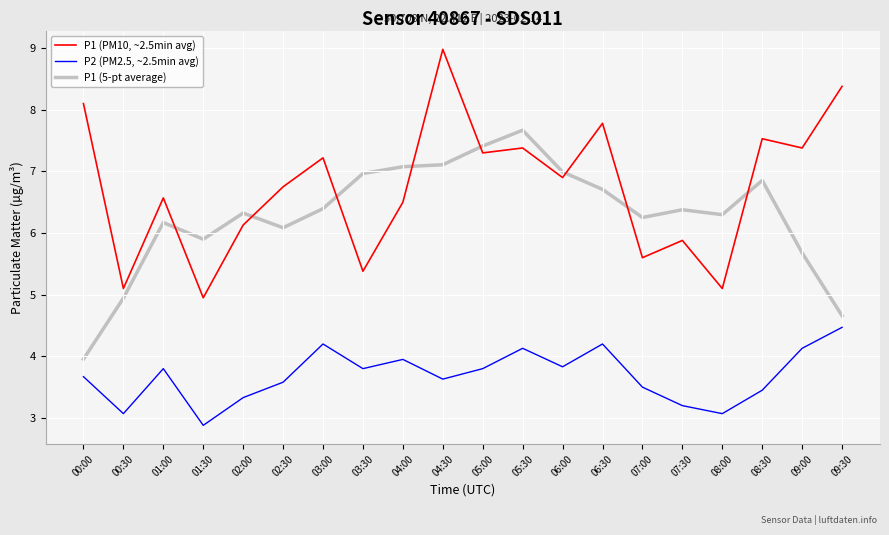

What is the approximate value of P1 (5-pt average) at 00:00?

4.0